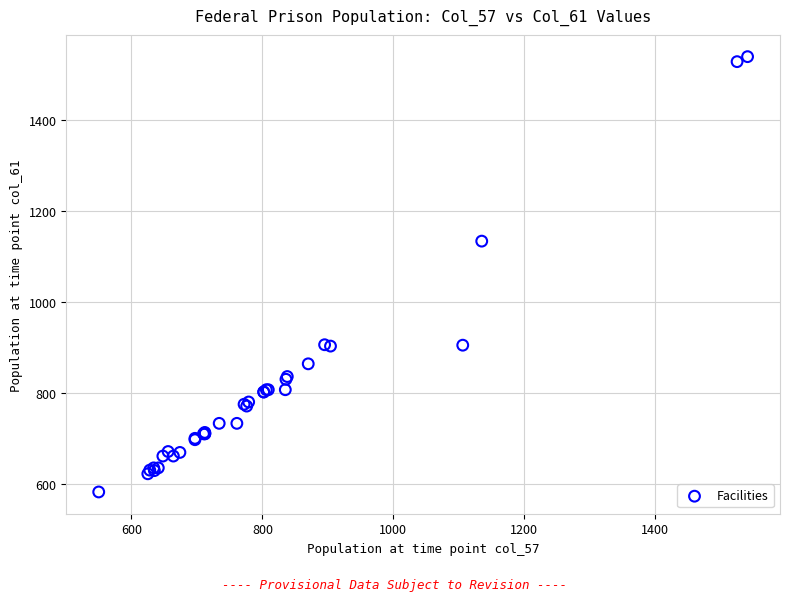

What Y value in the scatter plot is closest to 1061?

1134